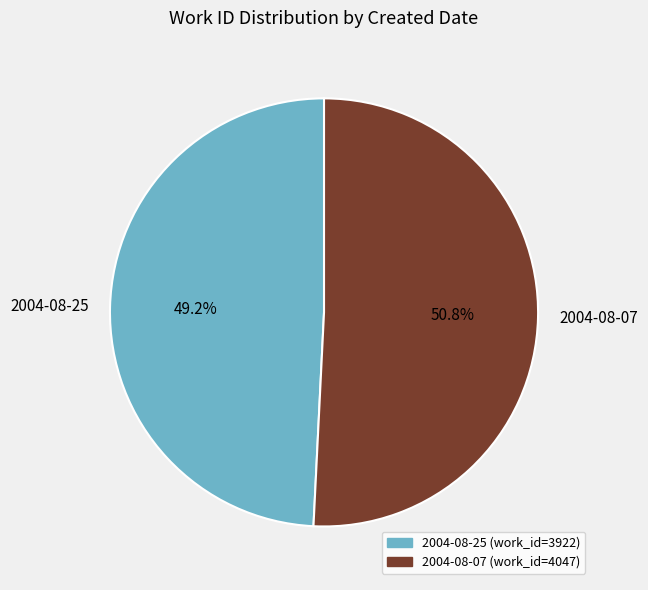

To the nearest percent, what is the combined percentage of 2004-08-07 and 2004-08-25?

100%